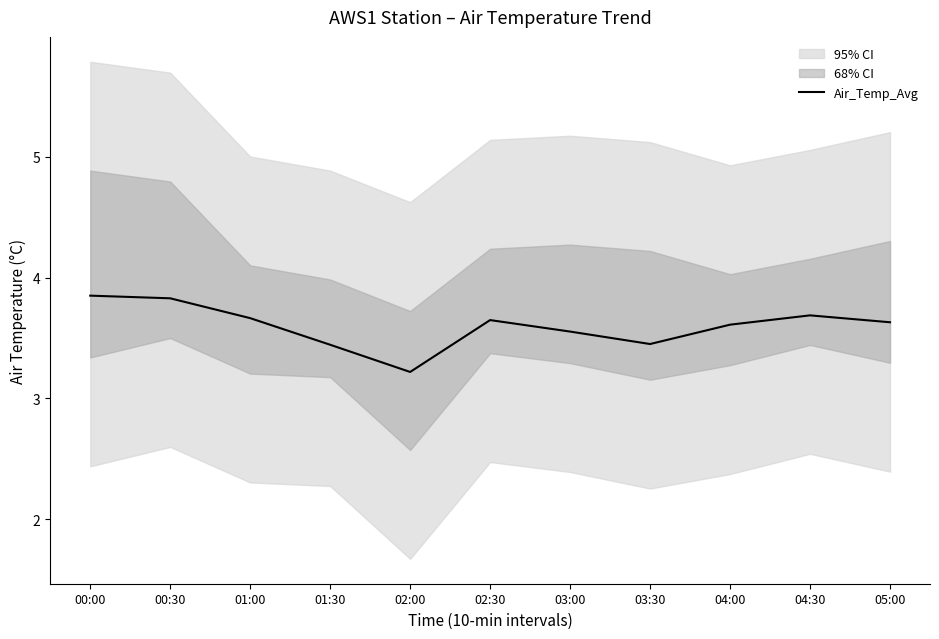

At which category does the chart reach its minimum across all series?

02:00